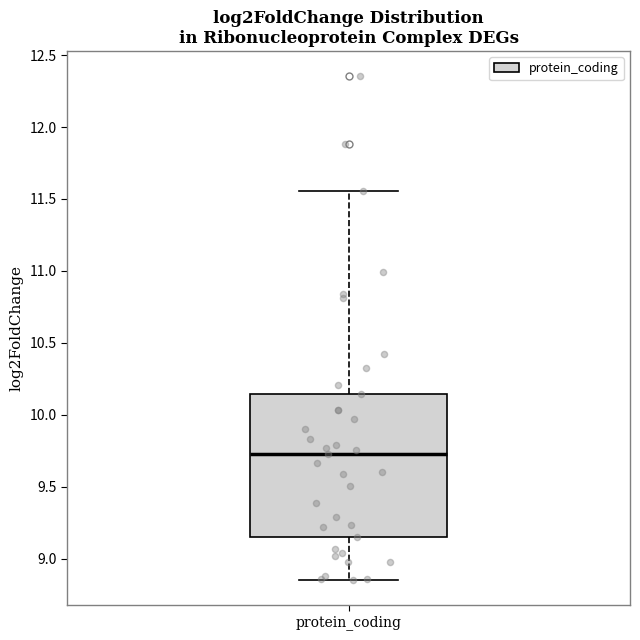

Read this box plot against the y-axis: the position of the median line, the range covered by the box, and the ends of both whiskers. The values are not printed on the chart, so give them approximately, as read against the axis.

median 9.75, box 9.15 to 10.15, whiskers 8.85 to 11.55